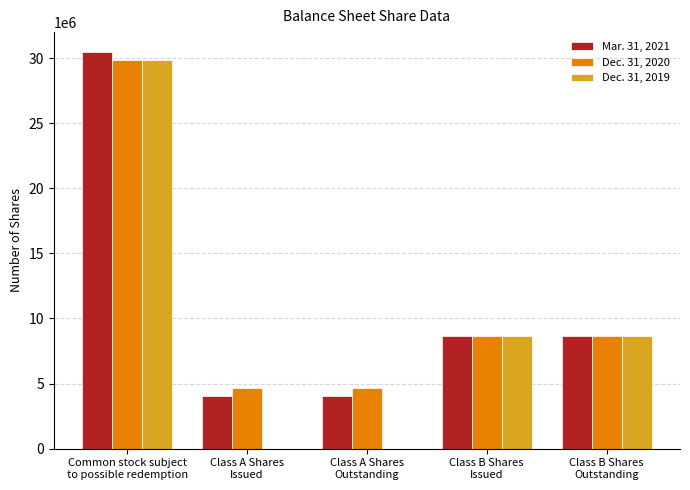

At which category is the sum across all series the highest?

Common stock subject
to possible redemption